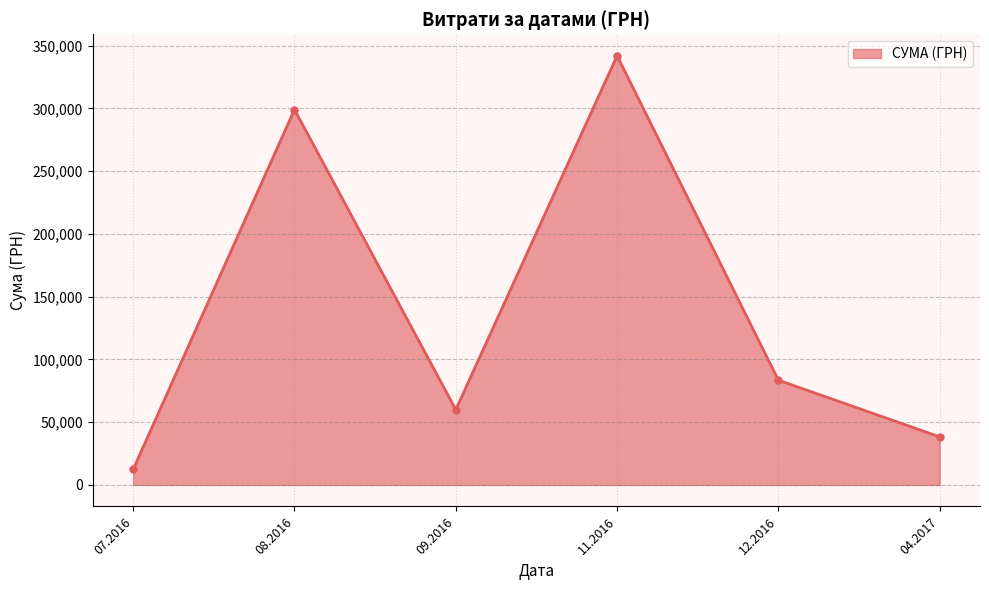

The value at 07.2016 is 12516.0. True or false?

True